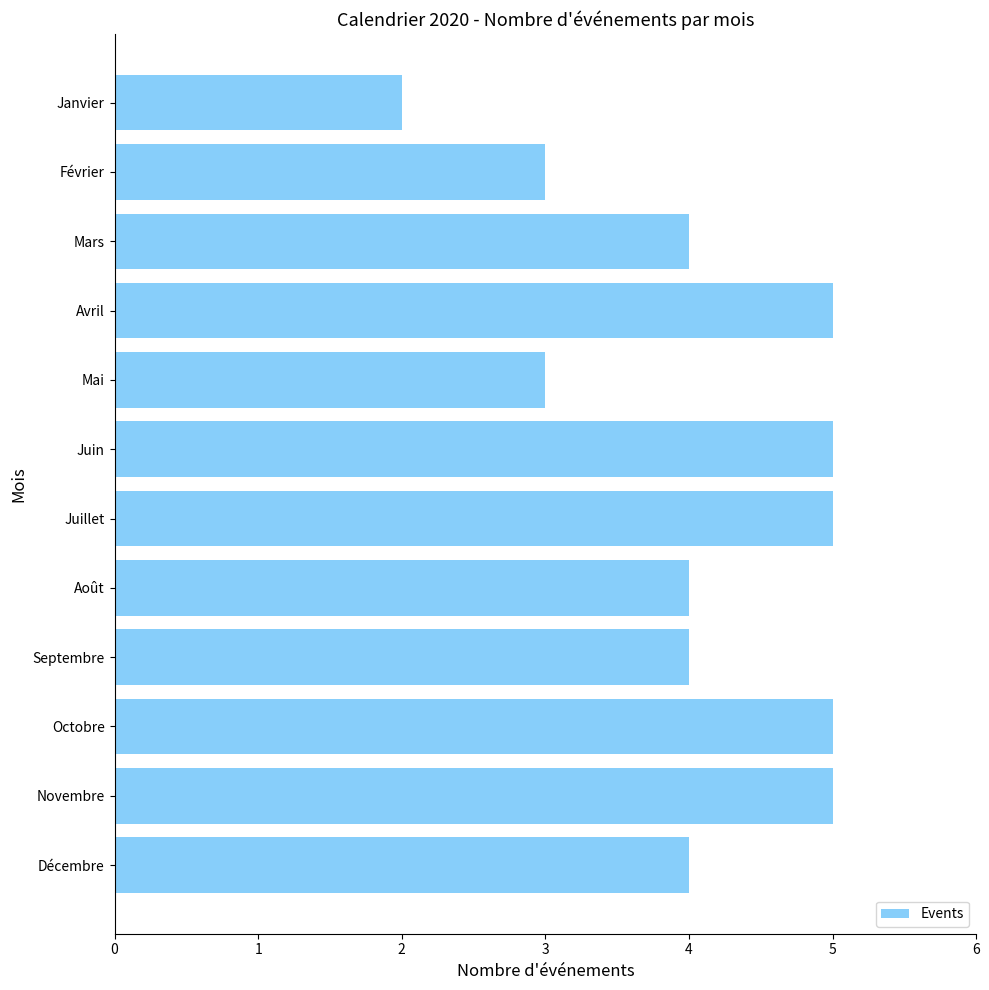

Which has a higher value, Mars or Mai?

Mars